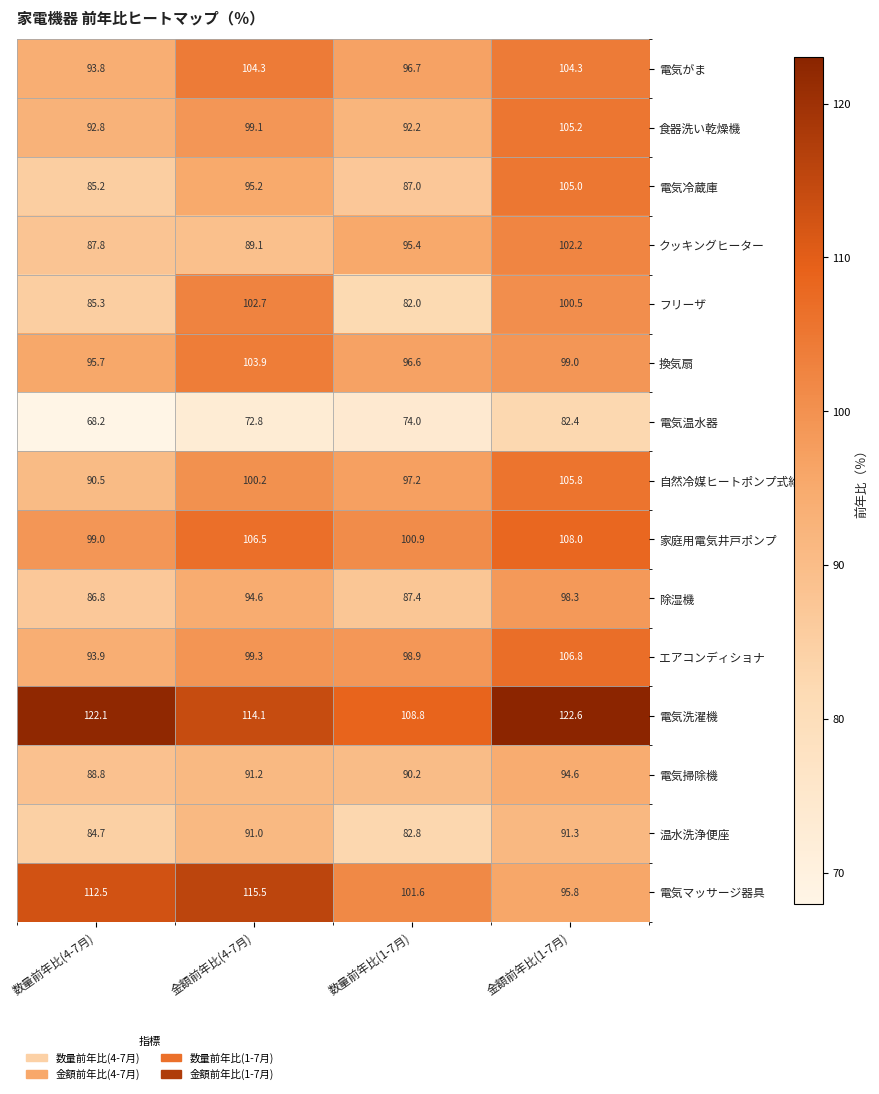

What value does the 電気がま series have at 数量前年比(1-7月)?

96.7